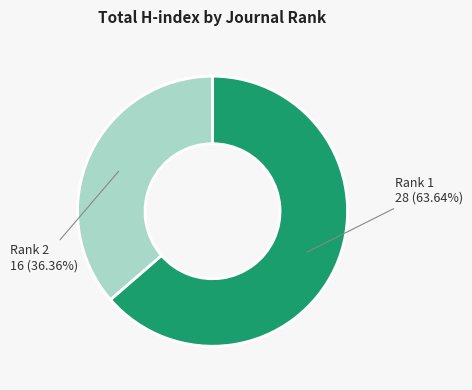

Between Rank 1 and Rank 2, which is larger?

Rank 1